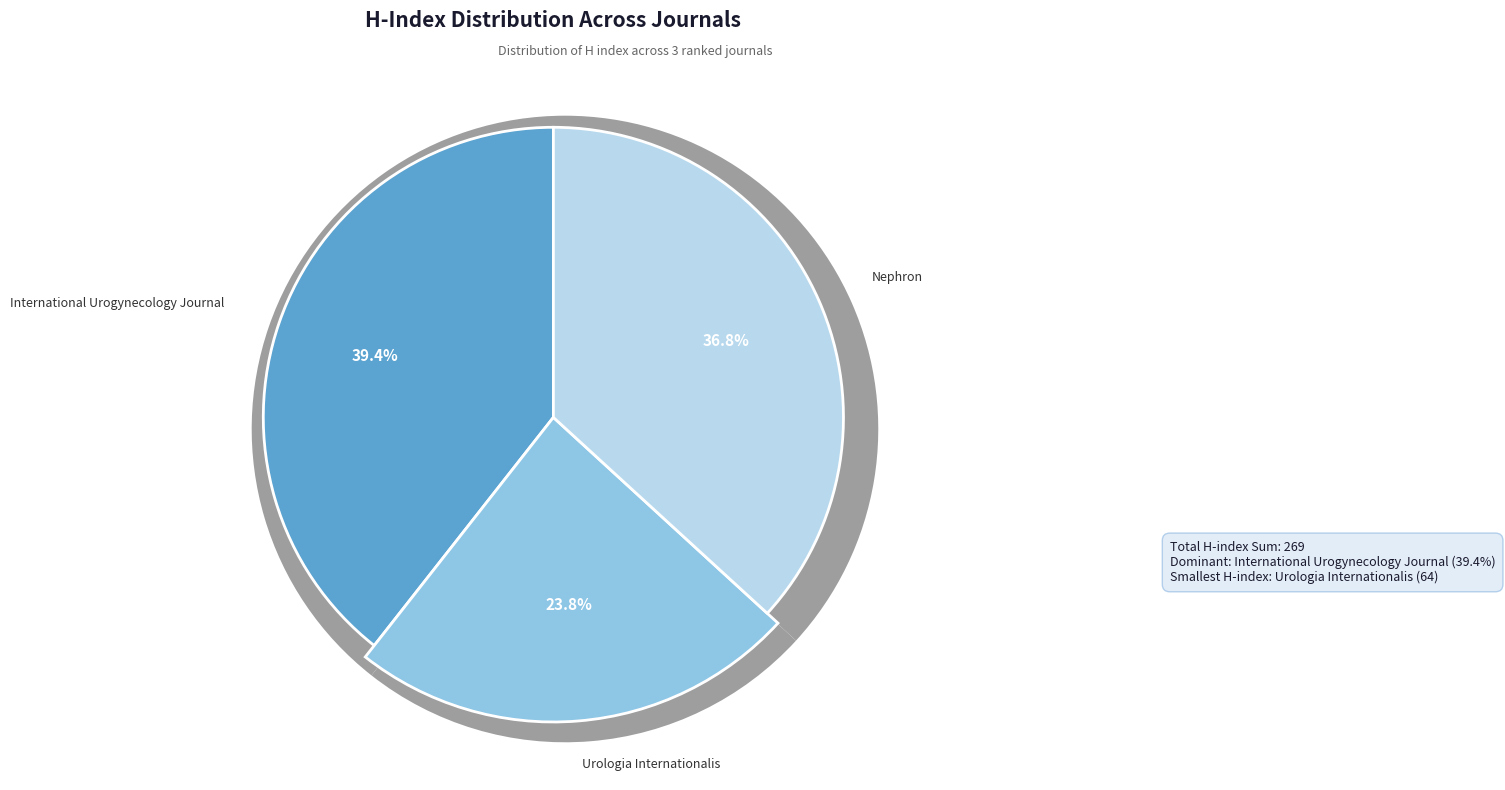

What percentage is the Urologia Internationalis slice, to the nearest percent?

24%